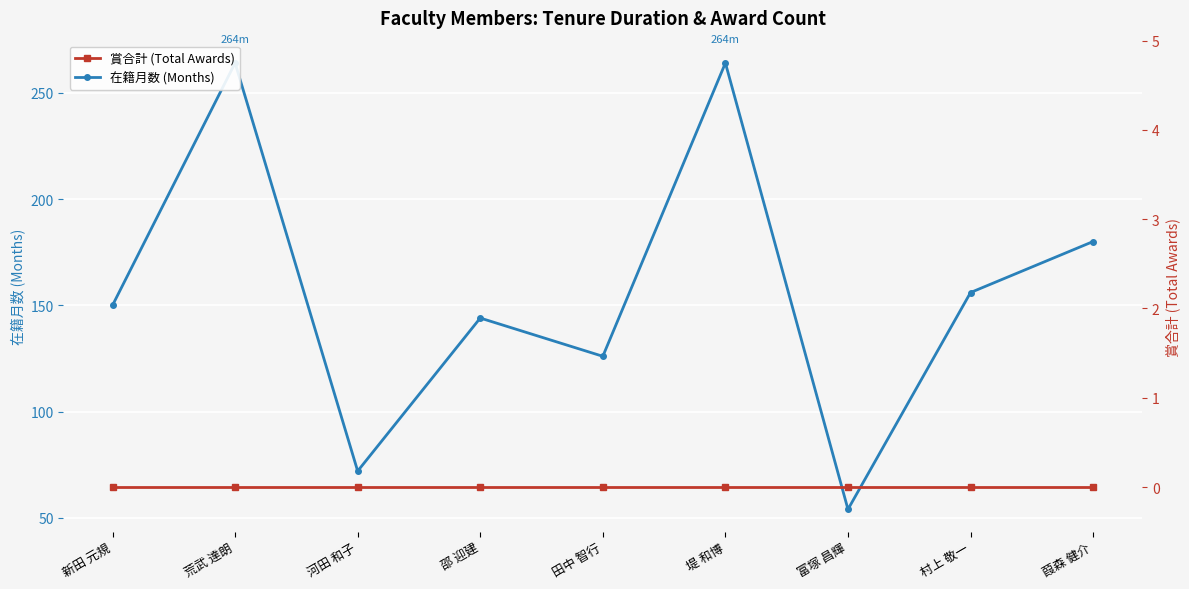

Reading right to left, what are all the values shown in this chart?

在籍月数 (Months): 180	156	54	264	126	144	72	264	150
賞合計 (Total Awards): 0	0	0	0	0	0	0	0	0